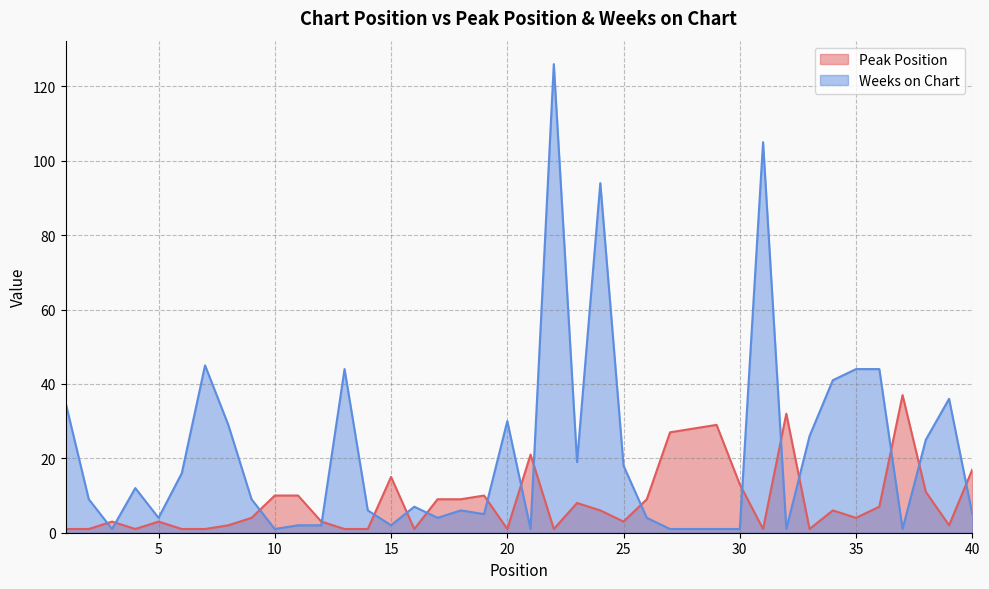

Where is the first local minimum for Weeks on Chart?

3